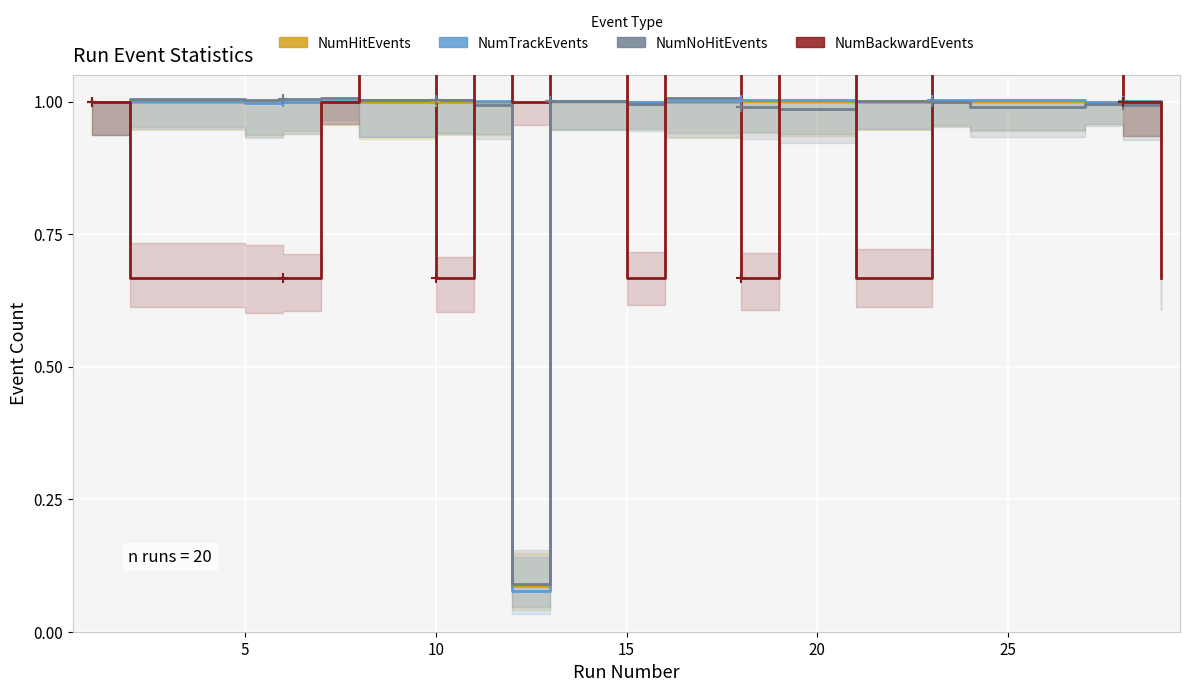

At how many categories does at least one series exceed 2?

1